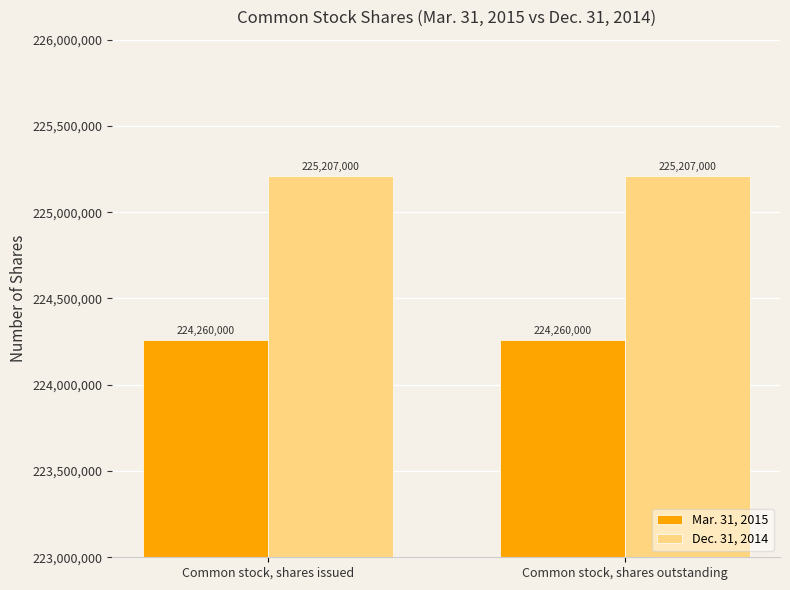

What is the minimum value shown in the chart?

224260000